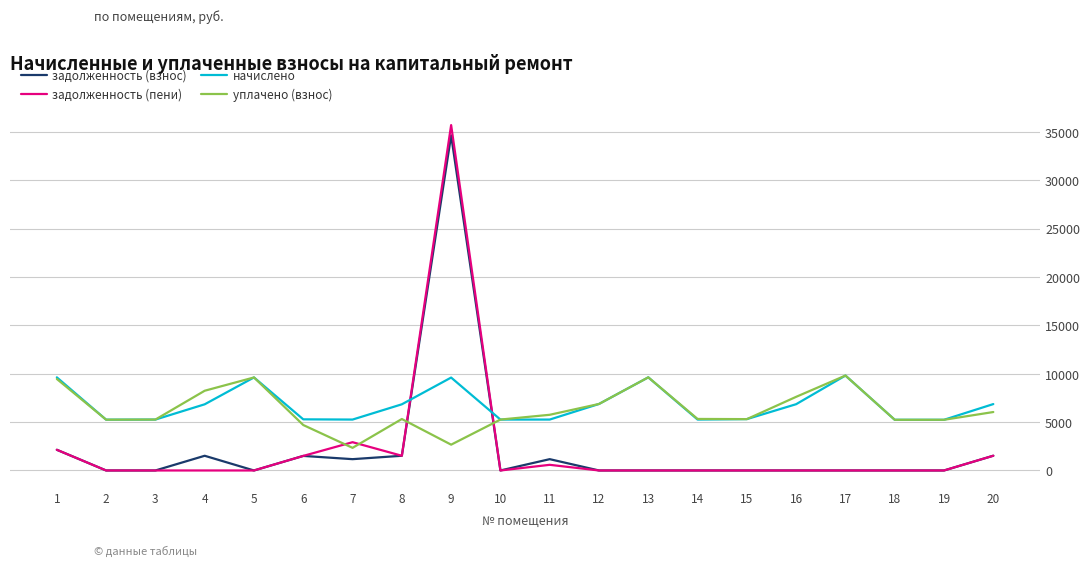

True or false: начислено and задолженность (пени) intersect in this chart.

True